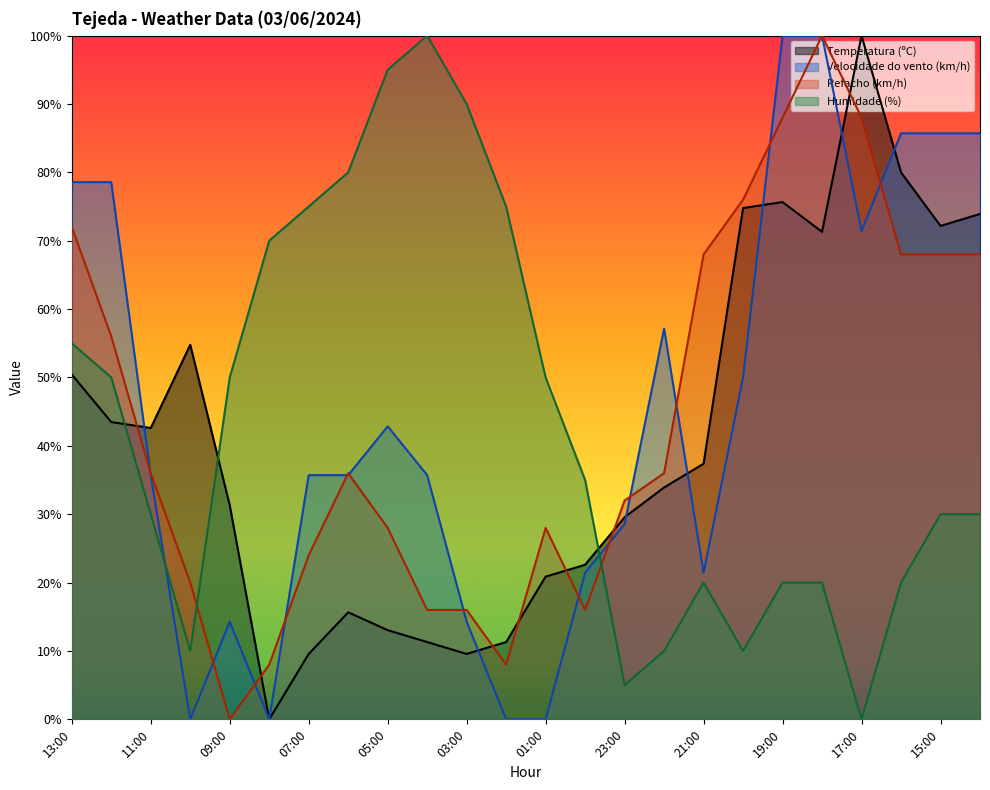

What is the approximate value of Humidade (%) at 00:00?

35.0